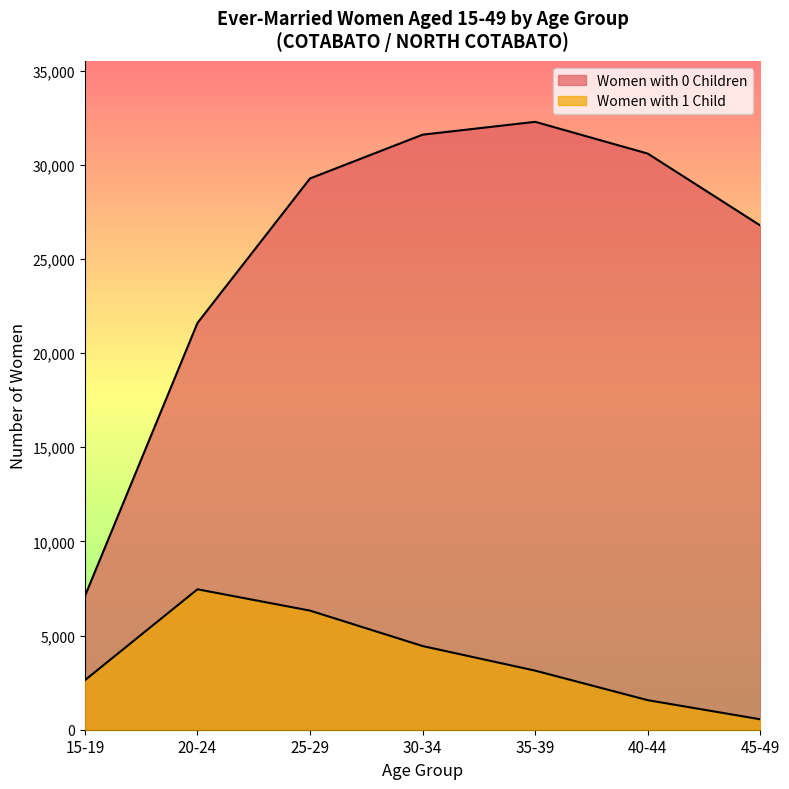

At which category is the sum across all series the highest?

30-34